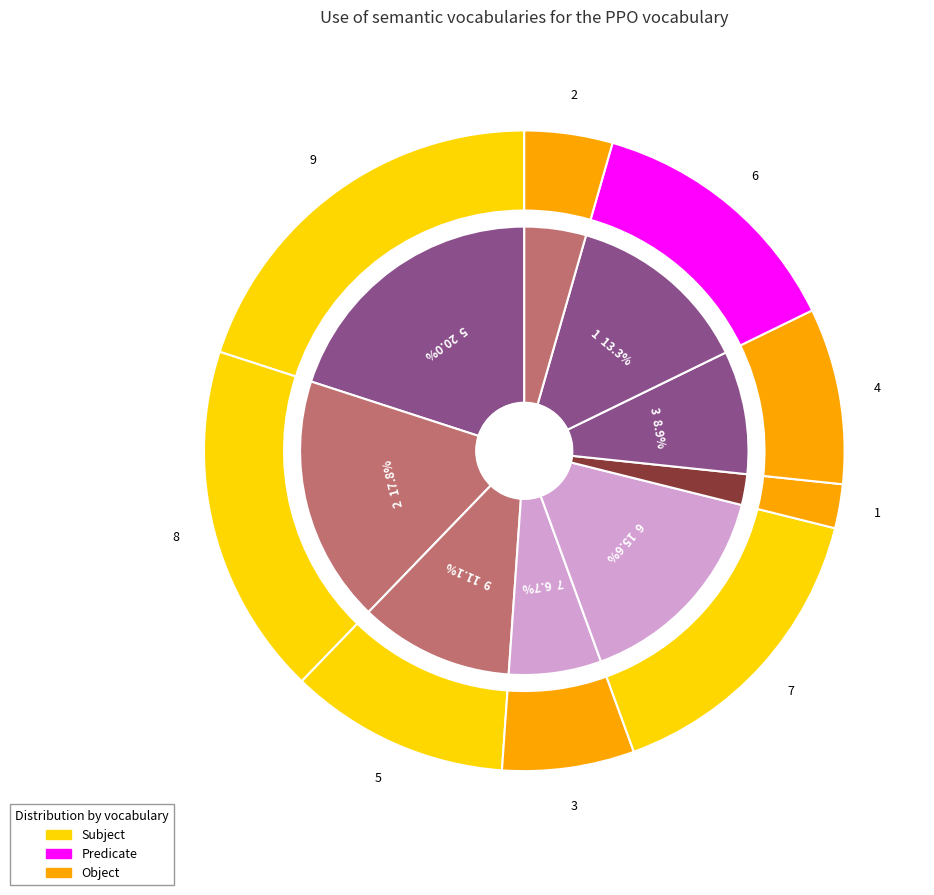

What is the ratio of the value at 8 to the value at 4?

2.0